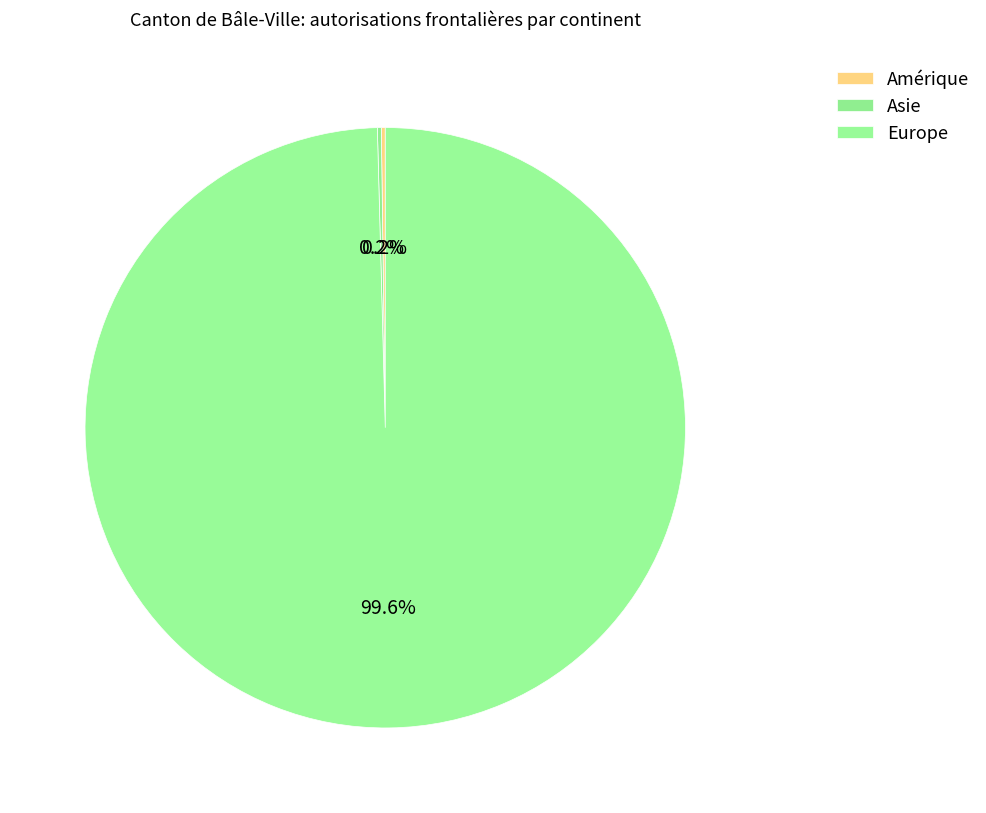

Which category has the biggest portion of the pie?

Europe